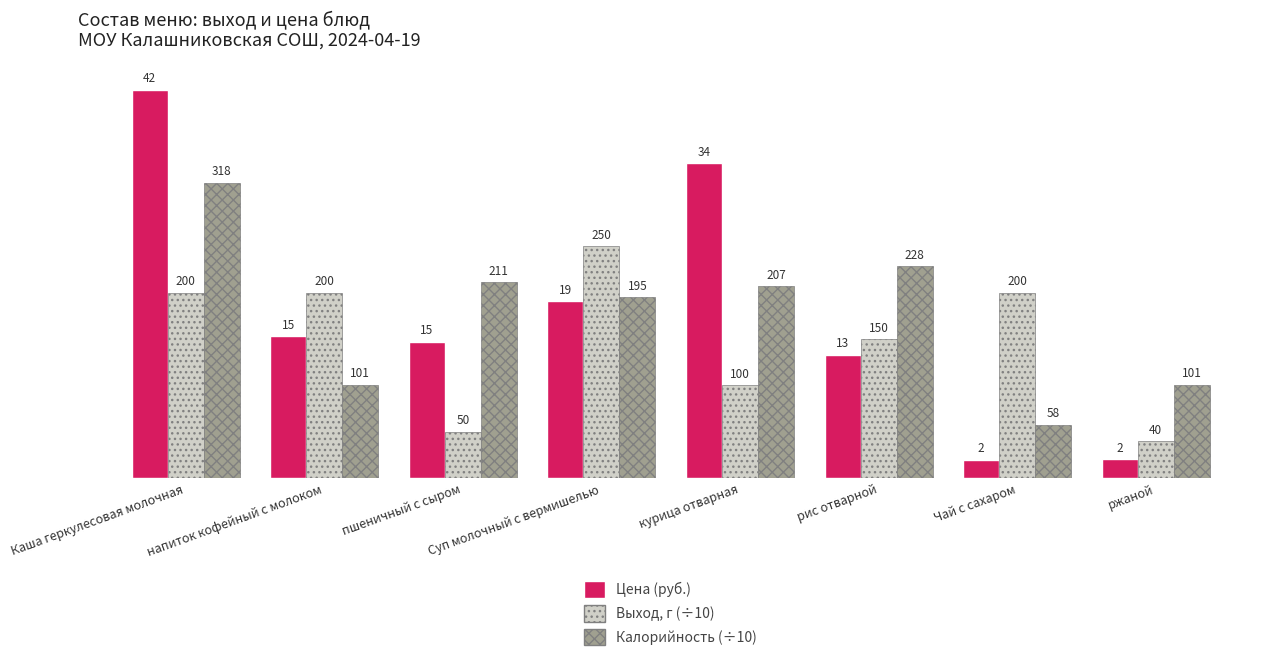

What are all the series names shown in the legend?

Цена (руб.), Выход, г (÷10), Калорийность (÷10)